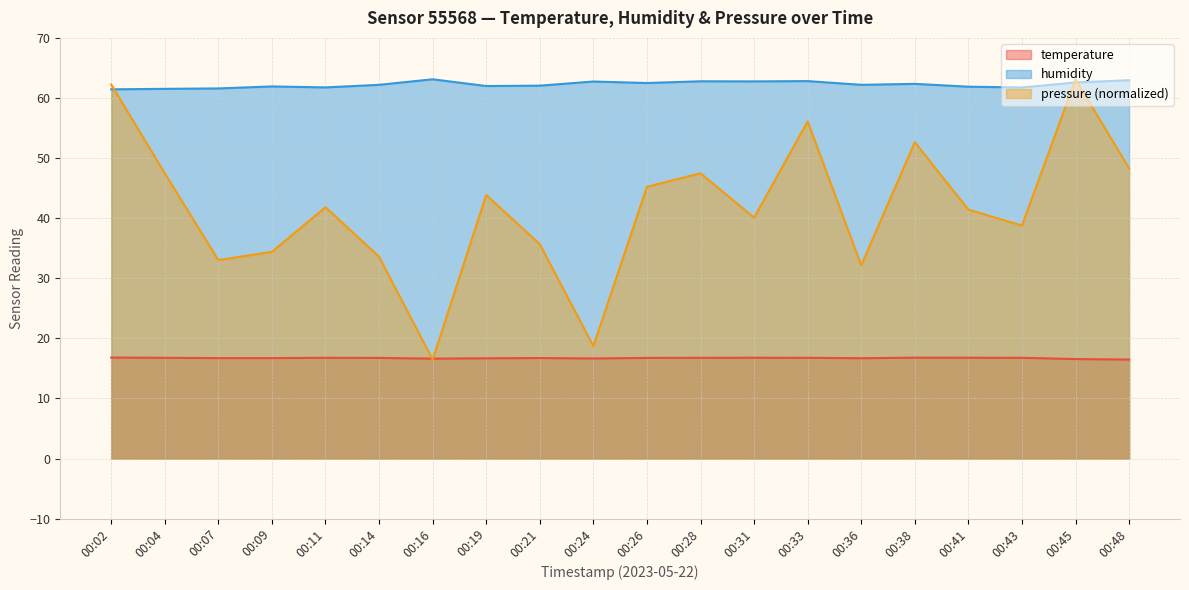

Which has a higher value, 00:11 or 00:36?

00:11